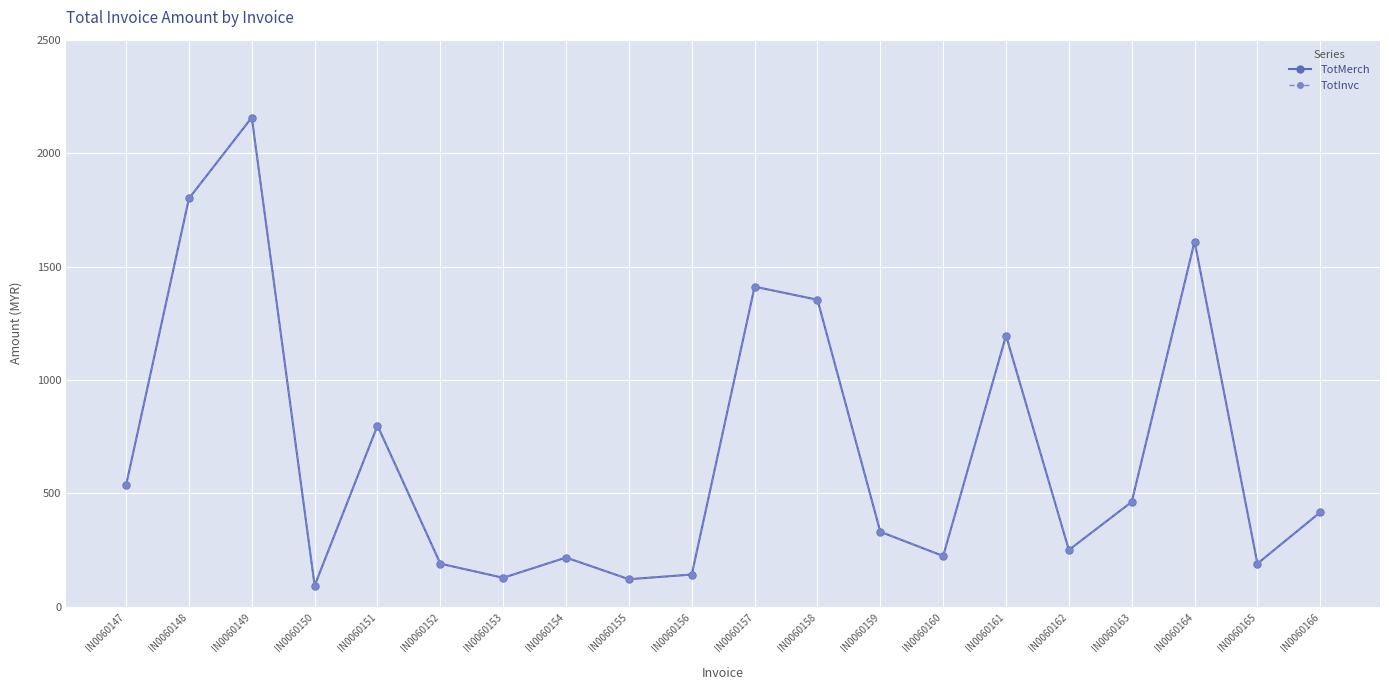

Reading left to right, transcribe all the data shown in this chart.

TotMerch: IN0060147=536.4	IN0060148=1800.0	IN0060149=2156.9	IN0060150=93.8	IN0060151=799.0	IN0060152=190.6	IN0060153=128.2	IN0060154=217.4	IN0060155=121.9	IN0060156=142.6	IN0060157=1411.3	IN0060158=1353.6	IN0060159=330.9	IN0060160=224.2	IN0060161=1195.7	IN0060162=250.8	IN0060163=462.7	IN0060164=1610.2	IN0060165=190.6	IN0060166=417.2
TotInvc: IN0060147=536.4	IN0060148=1800.0	IN0060149=2156.9	IN0060150=93.8	IN0060151=799.0	IN0060152=190.6	IN0060153=128.2	IN0060154=217.4	IN0060155=121.9	IN0060156=142.6	IN0060157=1411.3	IN0060158=1353.6	IN0060159=330.9	IN0060160=224.2	IN0060161=1195.7	IN0060162=250.8	IN0060163=462.7	IN0060164=1610.2	IN0060165=190.6	IN0060166=417.2